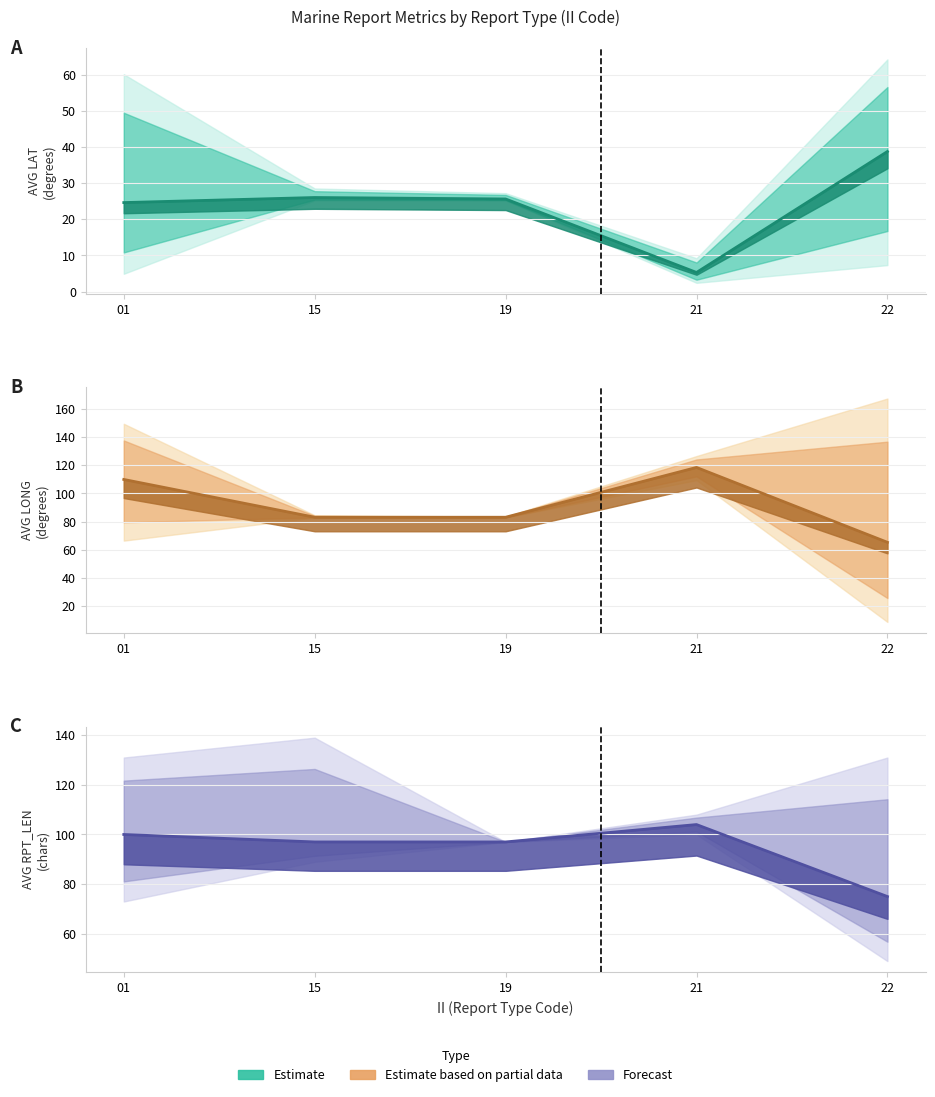

What is the average value of the AVG_LAT series?

24.0